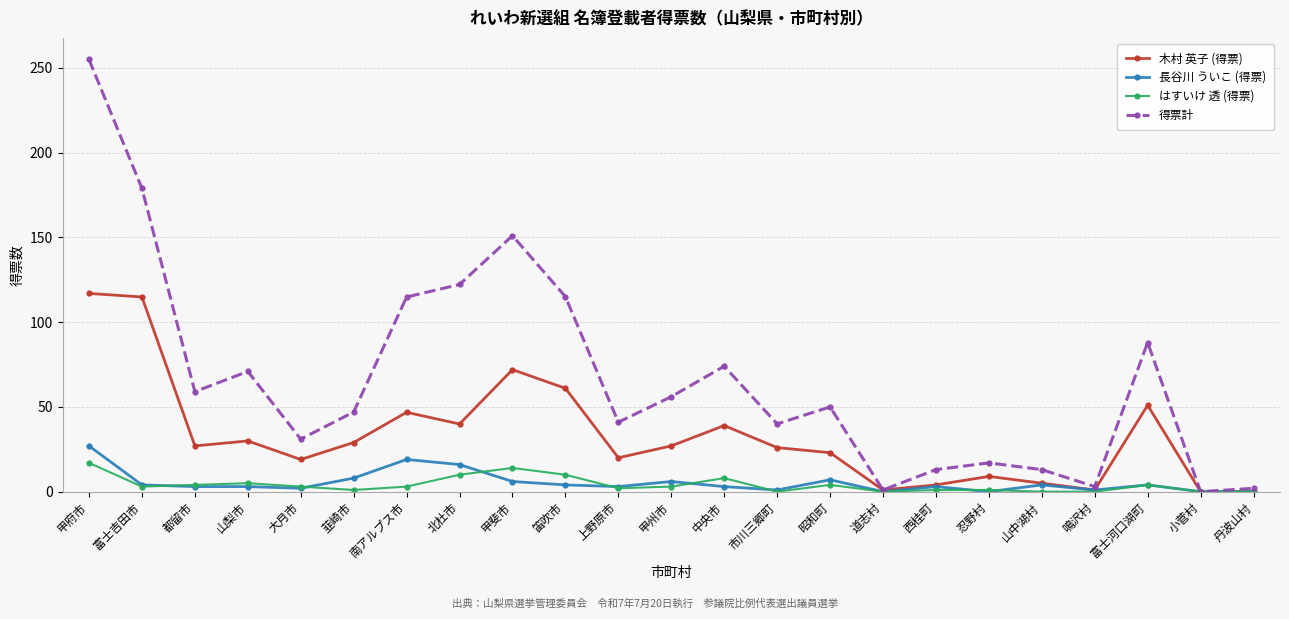

True or false: 長谷川 ういこ (得票) has a value of -15.5 at 忍野村.

False